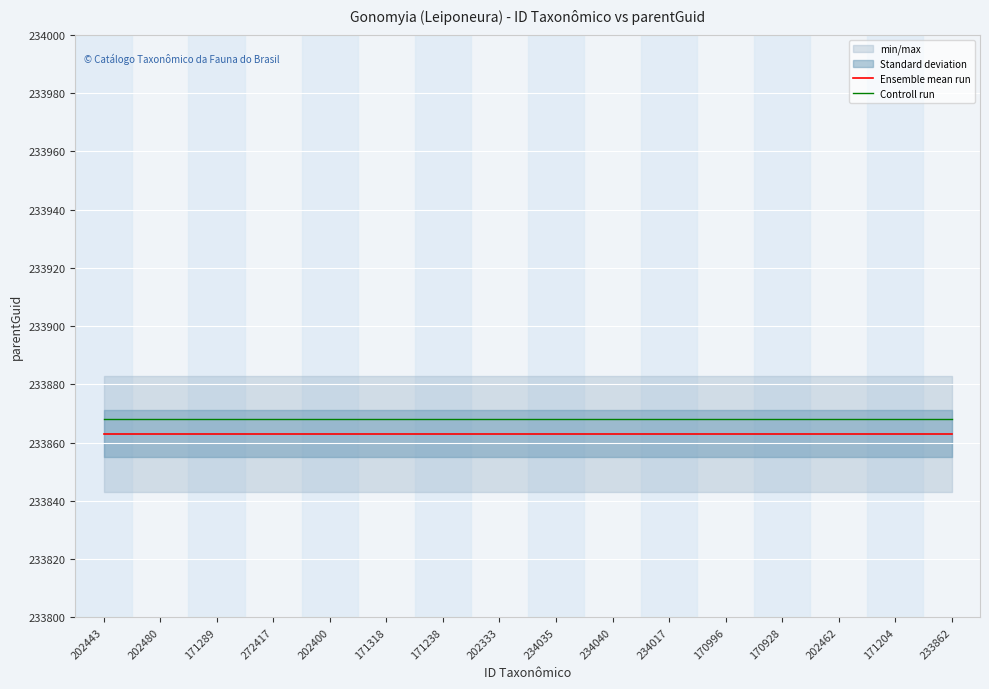

True or false: Ensemble mean run has more than 1 interior local peaks.

False